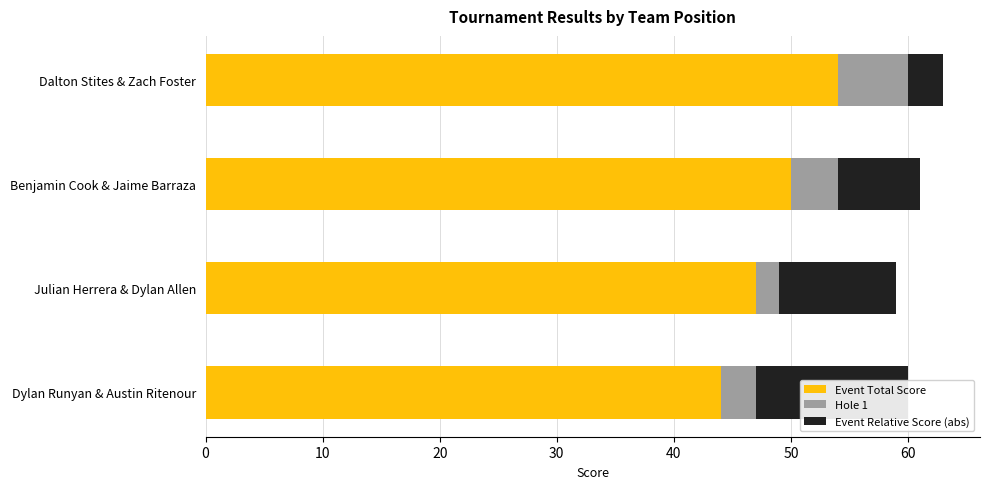

What is the difference between the Hole 1 values at Dylan Runyan & Austin Ritenour and Benjamin Cook & Jaime Barraza?

1